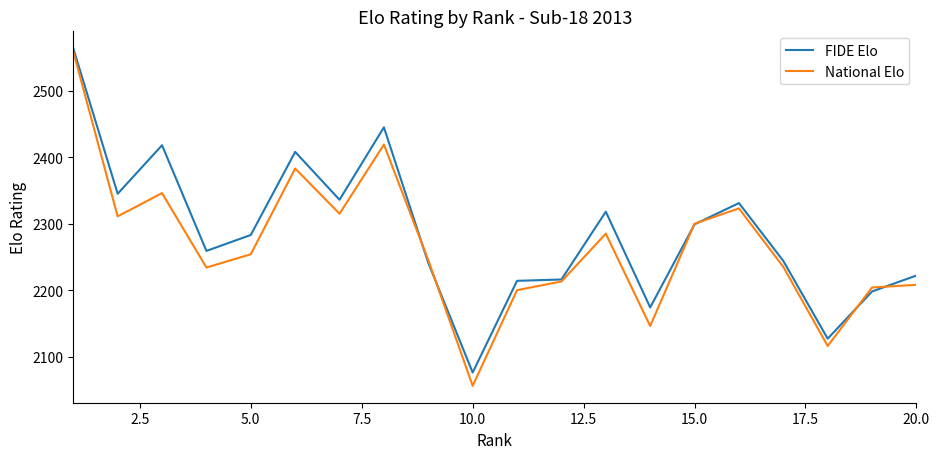

What is the minimum value for National Elo?

2056